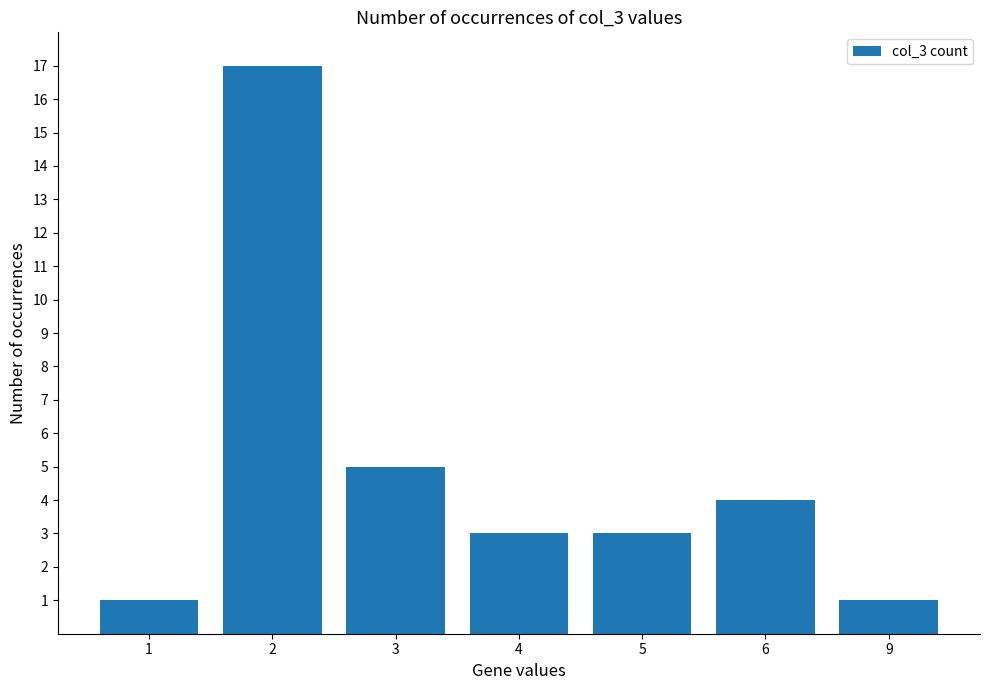

What value does the data have at 2, to the nearest 5?

15